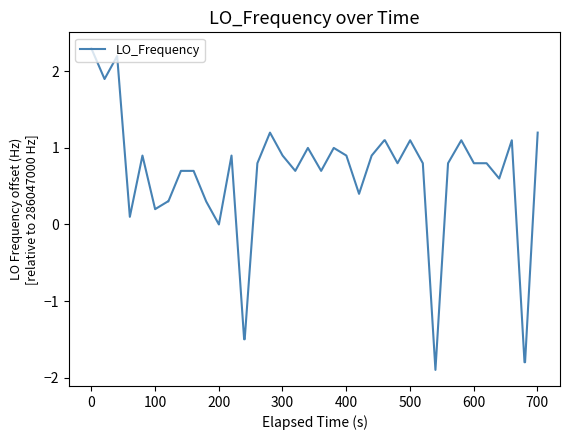

What is the minimum value shown in the chart?

-1.9